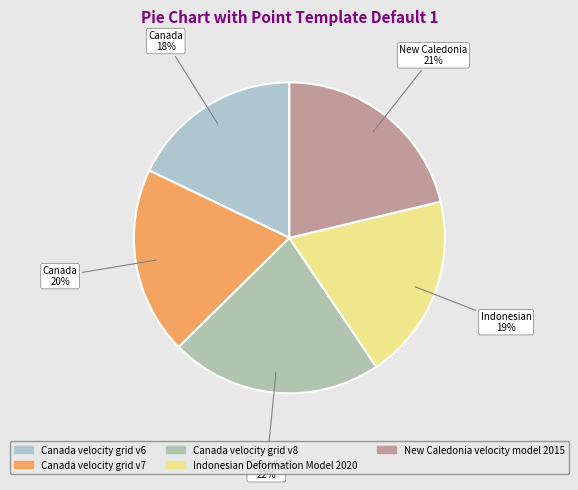

What percentage is the Canada velocity grid v8 slice, to the nearest percent?

22%